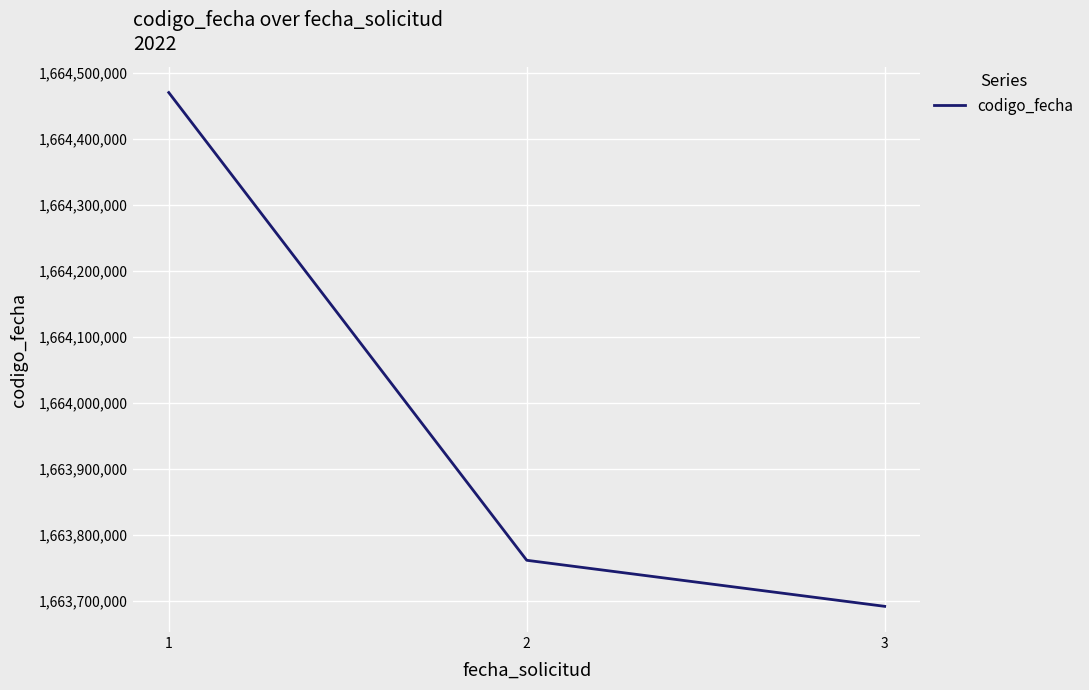

The value at 3 is 1663691895. True or false?

True